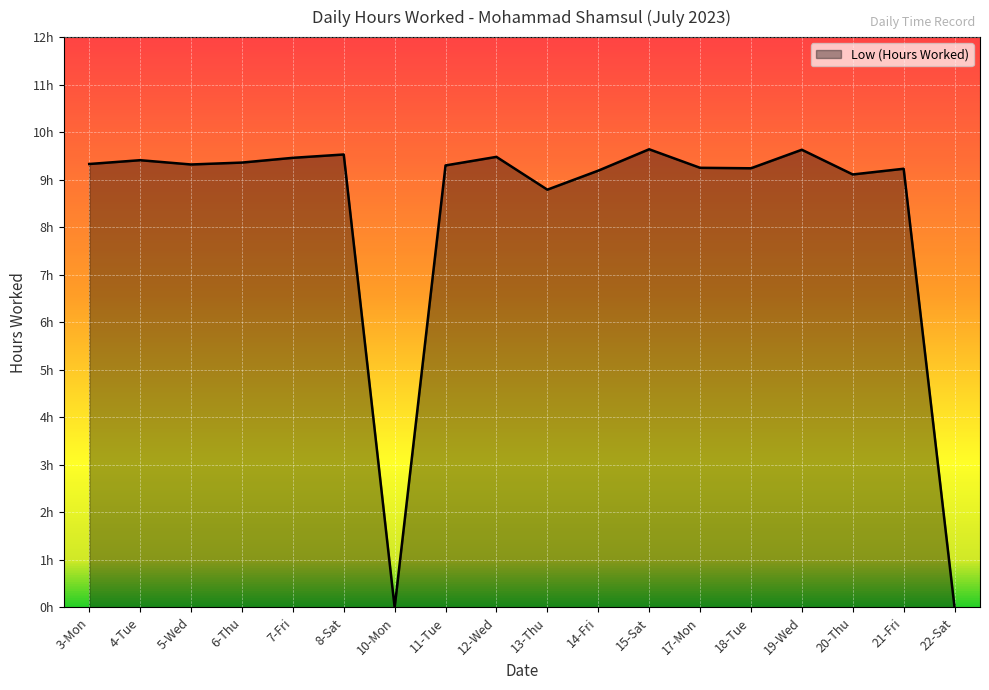

Does the chart display data point markers on the line(s)?

No